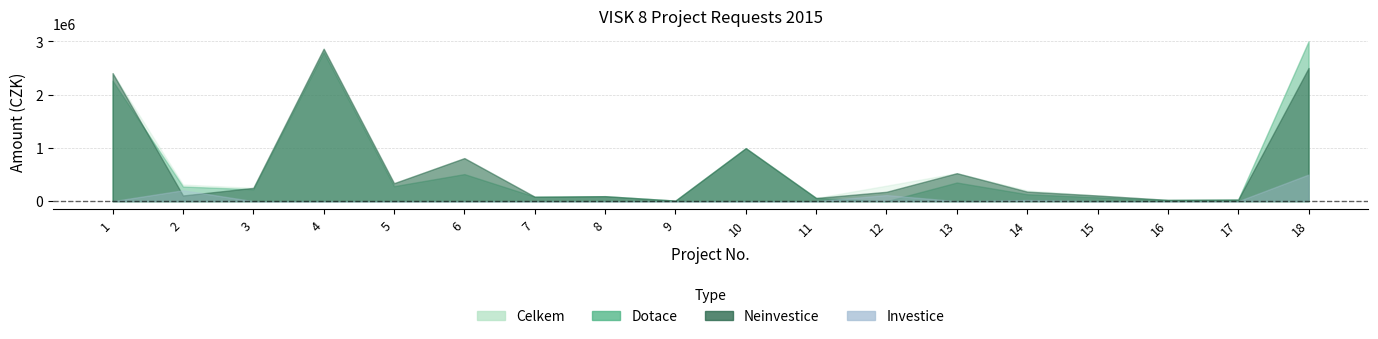

Reading left to right, what are all the values shown in this chart?

Neinvestice: 2402000	107000	250000	2860000	337000	808000	84000	94000	11000	995000	60000	176000	525000	179000	107000	24000	31000	2499000
Celkem: 2402000	312000	250000	2860000	337000	808000	84000	94000	11000	995000	60000	291000	525000	201000	107000	24000	31000	2999000
Dotace: 2260000	275000	224000	2794000	281000	508000	84000	94000	11000	995000	60000	0	350000	130000	73000	24000	31000	2999000
Investice: 0	205000	0	0	0	0	0	0	0	0	0	115000	0	22000	0	0	0	500000